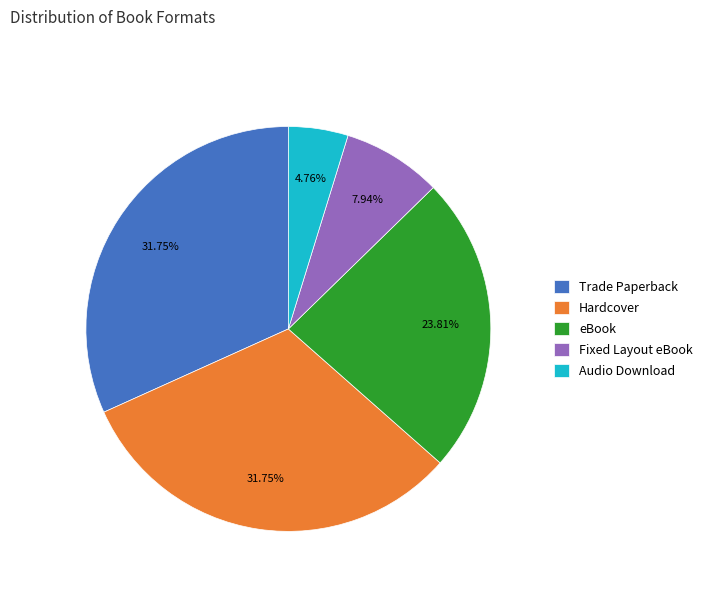

How many segments does this pie chart have?

5